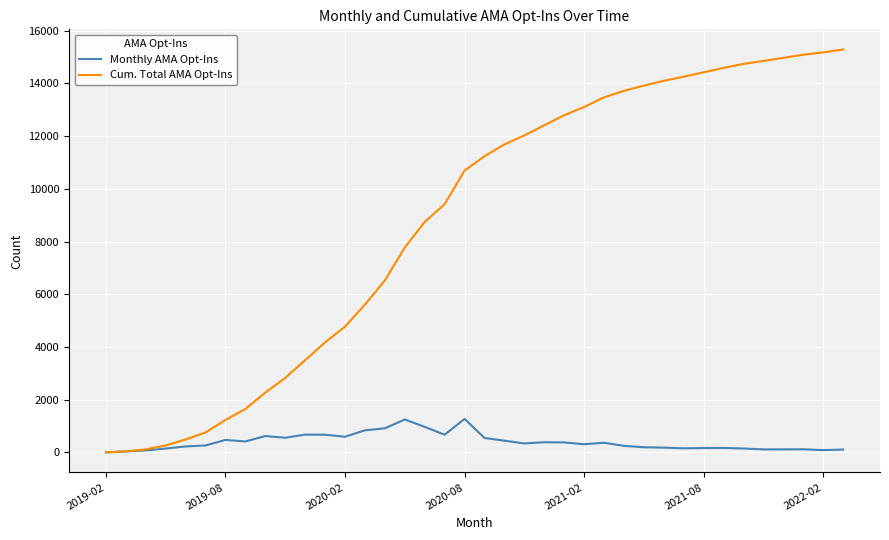

What is the sum of all Monthly AMA Opt-Ins values?

15291